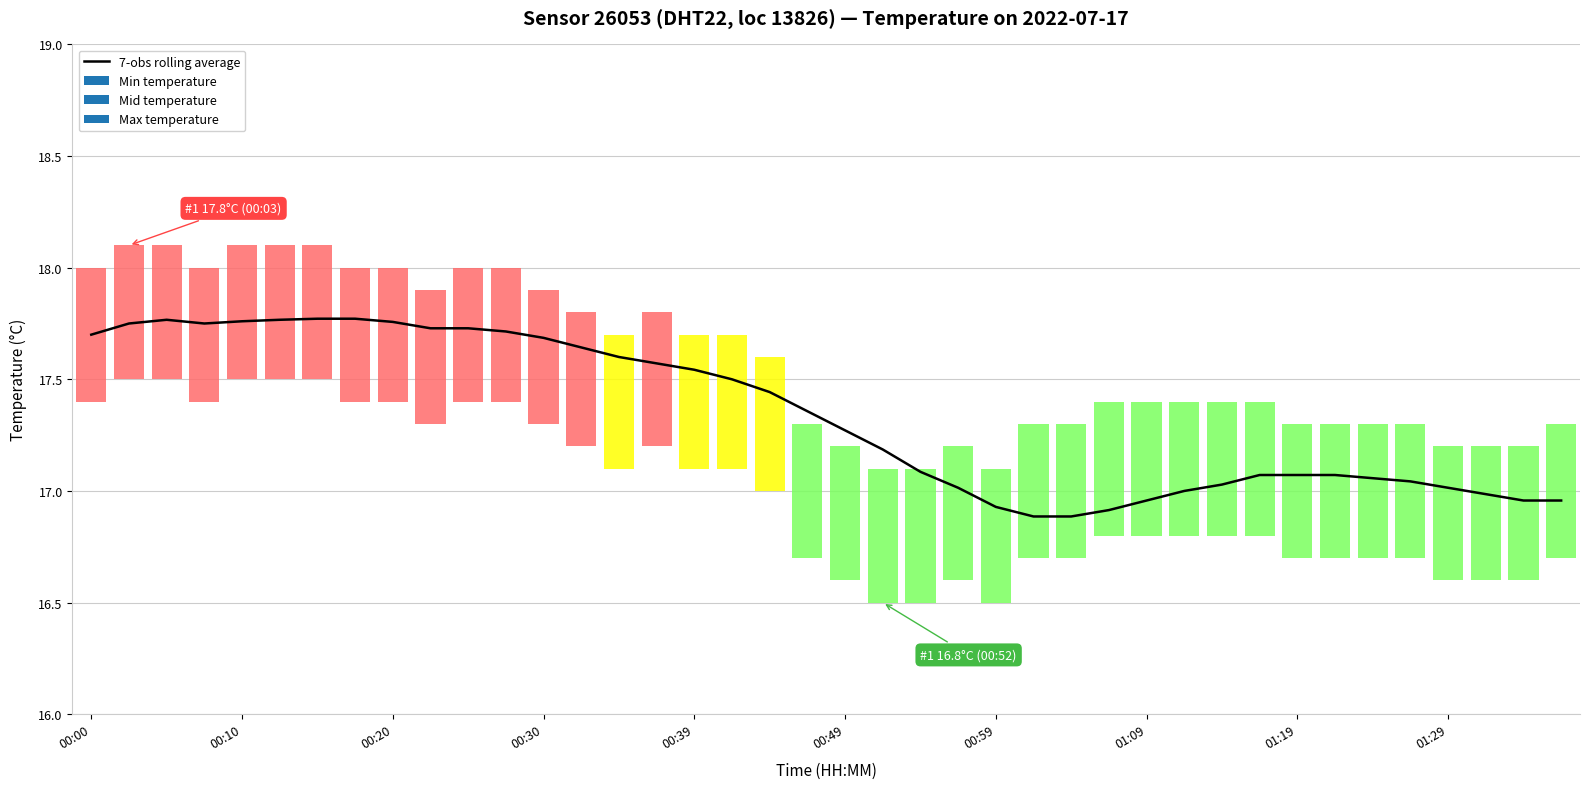

Reading right to left, list all the values displayed in this chart.

17.0	17.0	17.0	17.0	17.0	17.1	17.1	17.1	17.1	17.0	17.0	17.0	16.9	16.9	16.9	16.9	17.0	17.1	17.2	17.3	17.4	17.4	17.5	17.5	17.6	17.6	17.6	17.7	17.7	17.7	17.7	17.8	17.8	17.8	17.8	17.8	17.8	17.8	17.8	17.7